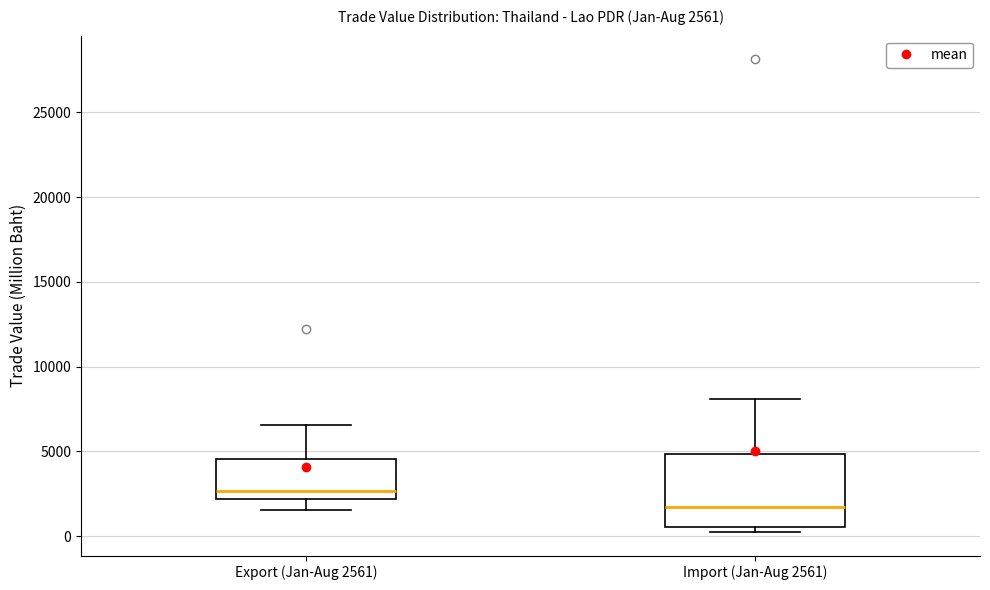

Which box's median line is the lowest?

Import (Jan-Aug 2561)